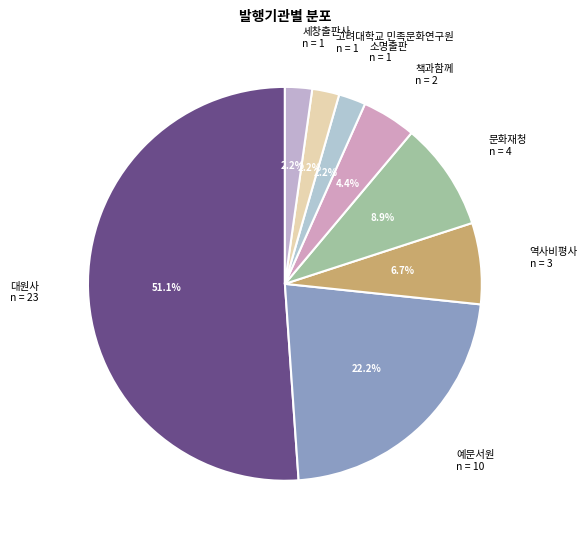

Do 책과함께 and 예문서원 together represent more than half of the pie?

No